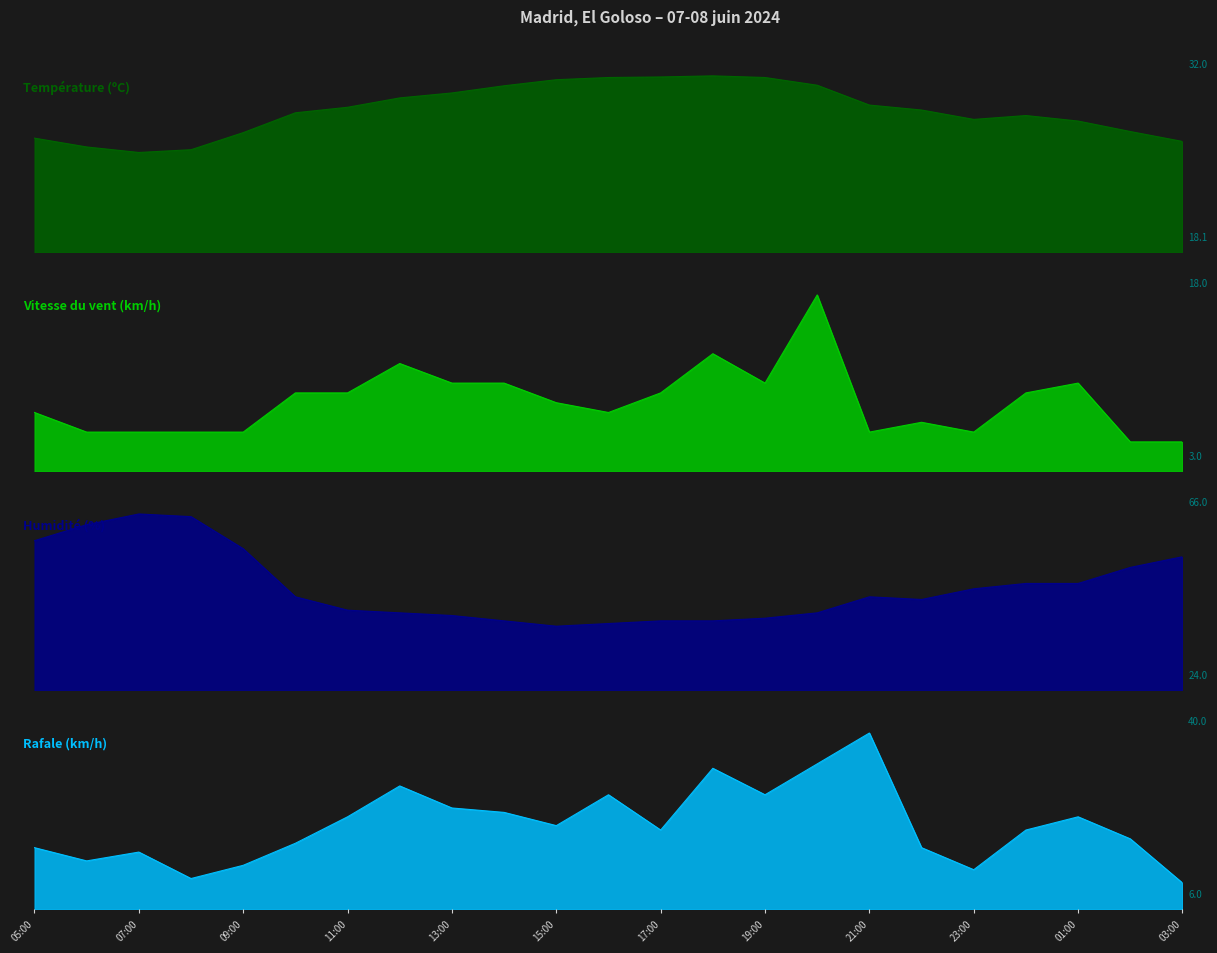

What is the label of the 6th point from the left?

10:00